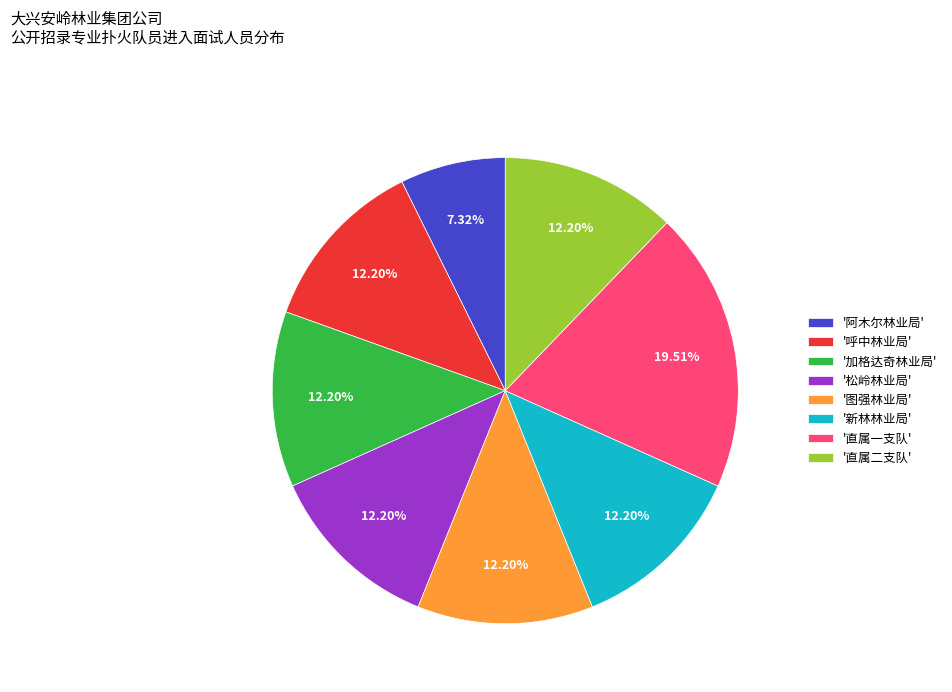

To the nearest percent, what is the difference between the largest and smallest slice percentages?

12%